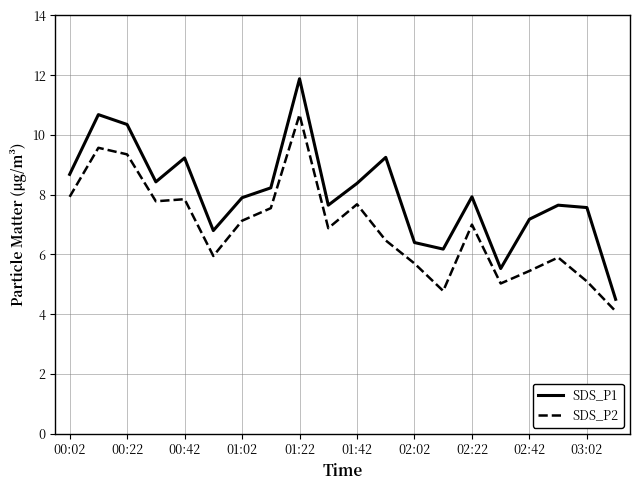

Which series has the widest spread of values?

SDS_P1